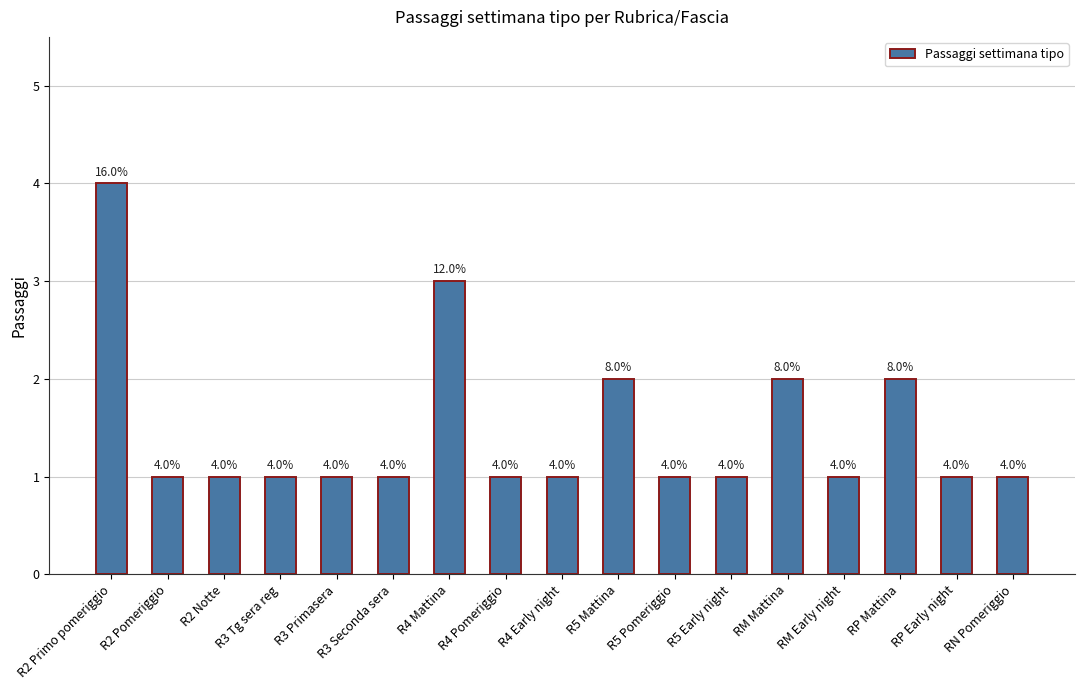

What is the maximum value shown in the chart?

4